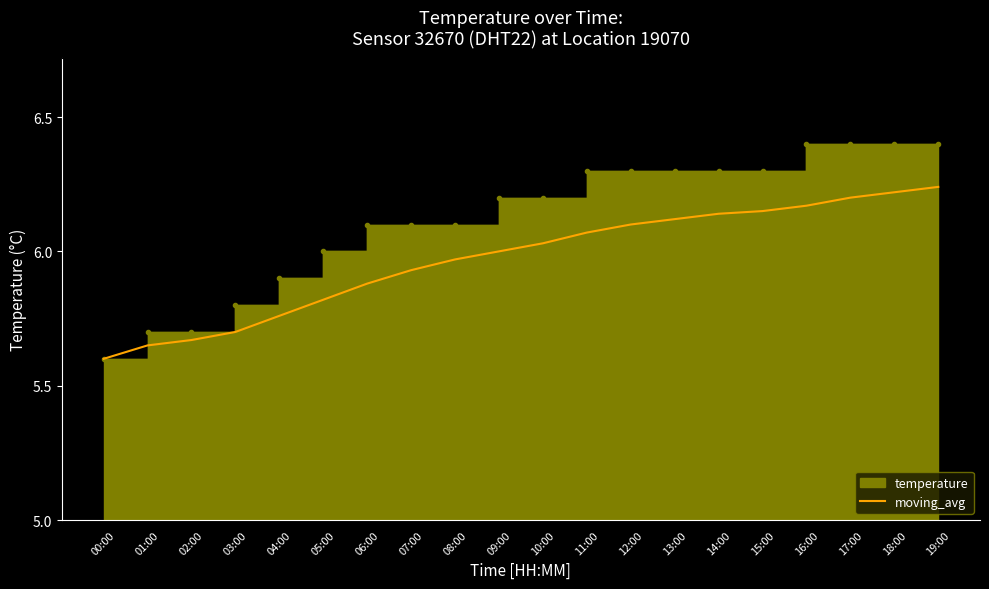

List the labels in order of value, largest first.

19:00, 18:00, 17:00, 16:00, 15:00, 14:00, 13:00, 12:00, 11:00, 10:00, 09:00, 08:00, 07:00, 06:00, 05:00, 04:00, 03:00, 02:00, 01:00, 00:00